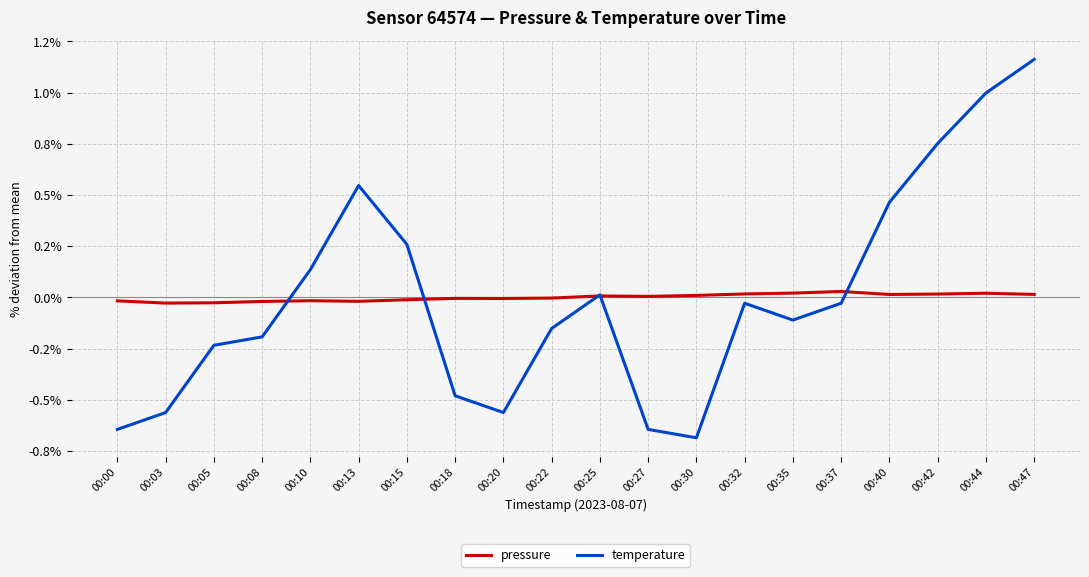

True or false: temperature has more than 2 interior local peaks.

True